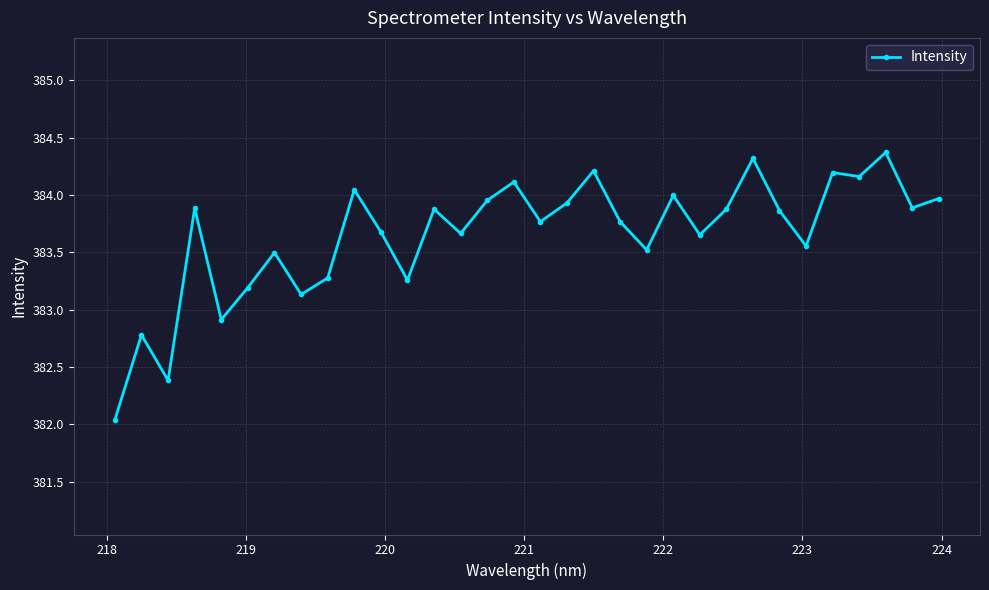

What is the greatest value displayed?

384.4